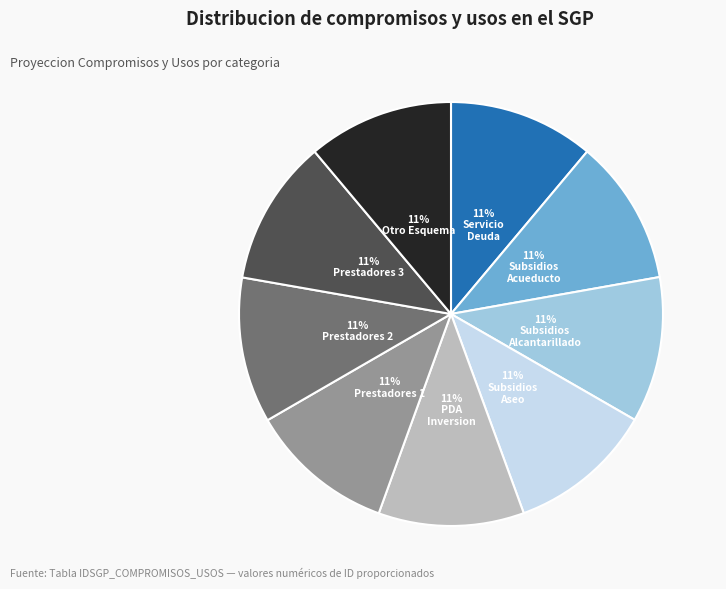

To the nearest percent, what is the average slice percentage?

11%